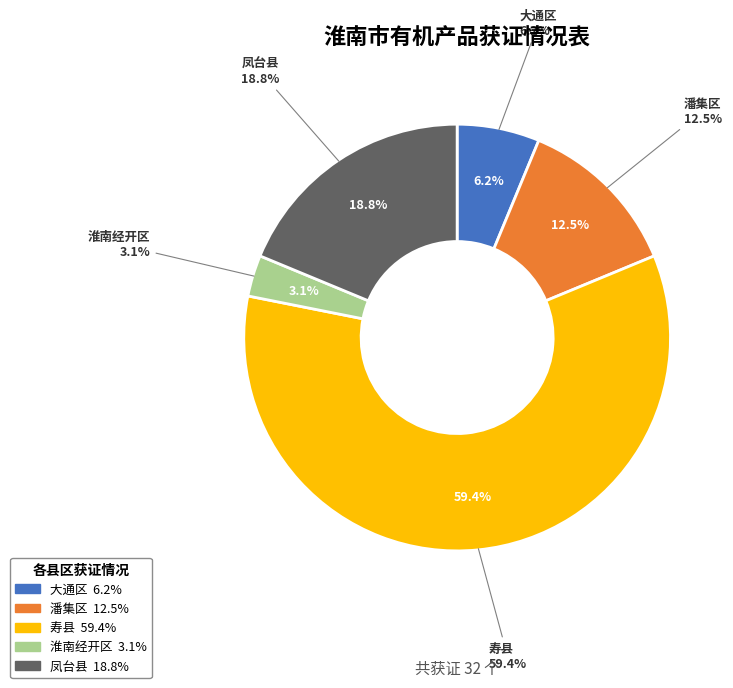

What is the smallest slice in the pie chart?

淮南经开区